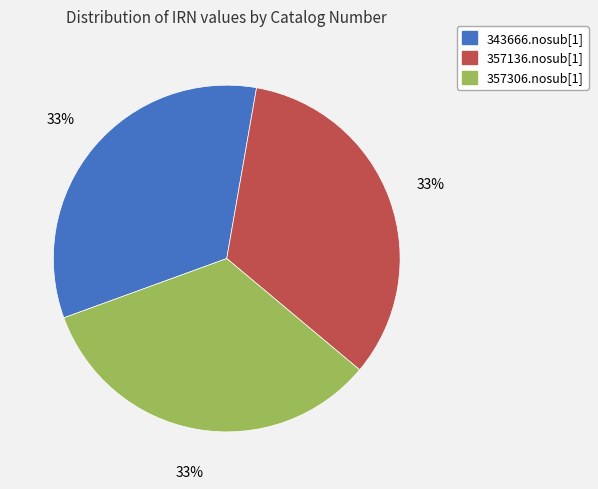

The 357136.nosub[1] slice represents 33% of the pie. True or false?

True